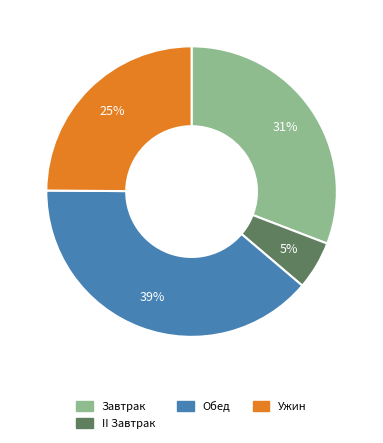

How many slices are in this pie chart?

4